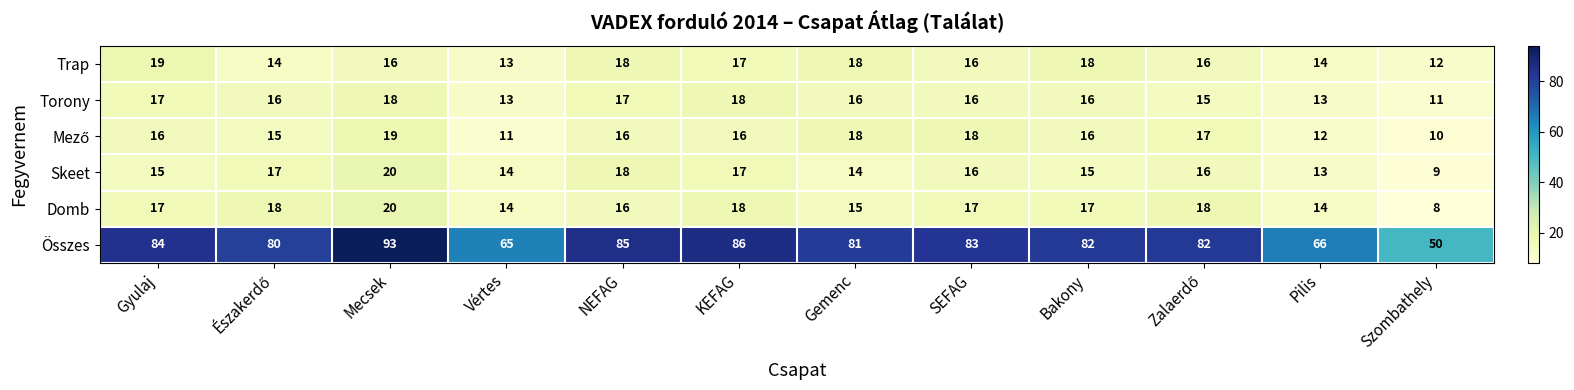

At how many categories does at least one series exceed 17?

12